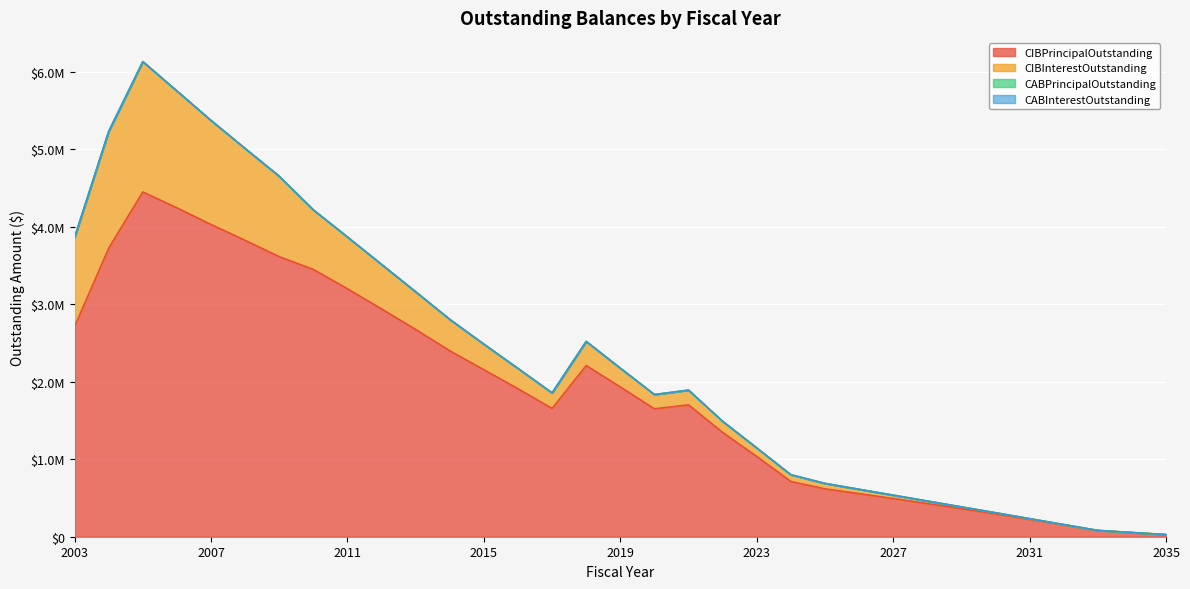

Reading right to left, extract all data points from this chart.

CIBPrincipalOutstanding: 27000.0	53000.0	79000.0	152000.0	224000.0	294000.0	362000.0	428000.0	493000.0	556000.0	618000.0	713000.0	1036000.0	1346000.0	1702000.0	1651000.0	1933000.0	2210000.0	1655000.0	1910000.0	2155000.0	2400000.0	2675000.0	2940000.0	3200000.0	3450000.0	3615000.0	3825000.0	4030000.0	4245000.0	4450000.0	3725000.0	2715000.0
CIBInterestOutstanding: 268.6	1064.7	2378.1	4851.7	9114.9	15130.4	22847.5	32215.4	43197.1	55755.2	69852.9	86642.7	109957.4	143381.8	189629.8	183692.3	242399.9	310210.2	200852.5	261428.8	329793.8	404952.5	486398.8	574257.5	668301.2	768173.8	1036882.5	1185697.5	1342501.2	1507820.0	1682083.8	1506526.2	1149196.2
CABPrincipalOutstanding: 0.0	0.0	0.0	0.0	0.0	0.0	0.0	0.0	0.0	0.0	0.0	0.0	0.0	0.0	0.0	0.0	0.0	0.0	0.0	0.0	0.0	0.0	0.0	0.0	0.0	0.0	0.0	0.0	0.0	0.0	0.0	0.0	0.0
CABInterestOutstanding: 0.0	0.0	0.0	0.0	0.0	0.0	0.0	0.0	0.0	0.0	0.0	0.0	0.0	0.0	0.0	0.0	0.0	0.0	0.0	0.0	0.0	0.0	0.0	0.0	0.0	0.0	0.0	0.0	0.0	0.0	0.0	0.0	0.0